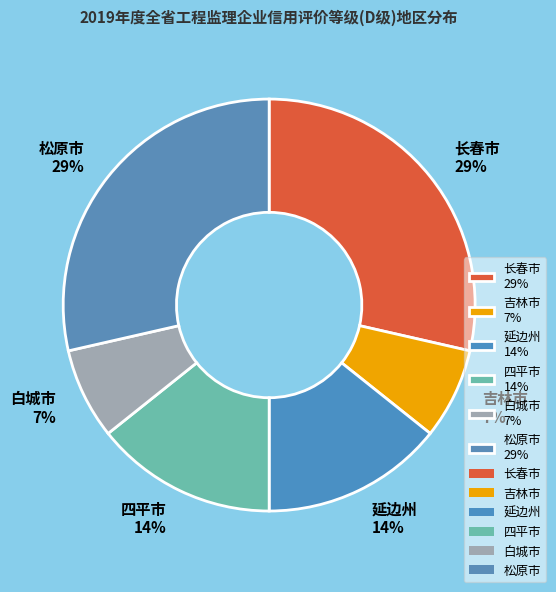

To the nearest percent, what portion does 长春市 represent?

29%